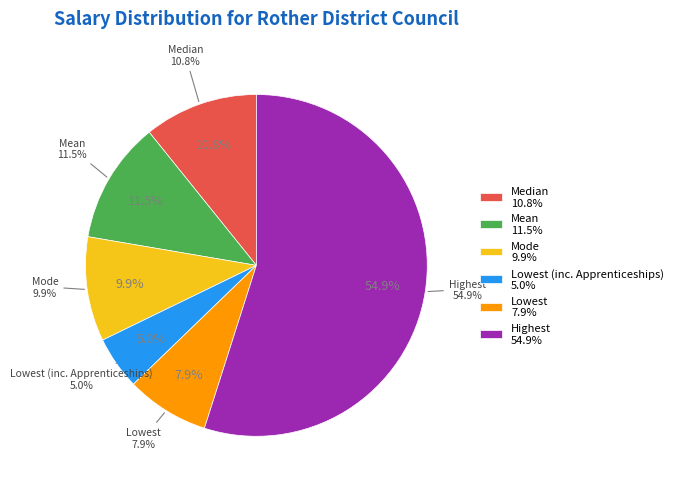

True or false: Mean accounts for 12% of the total.

True